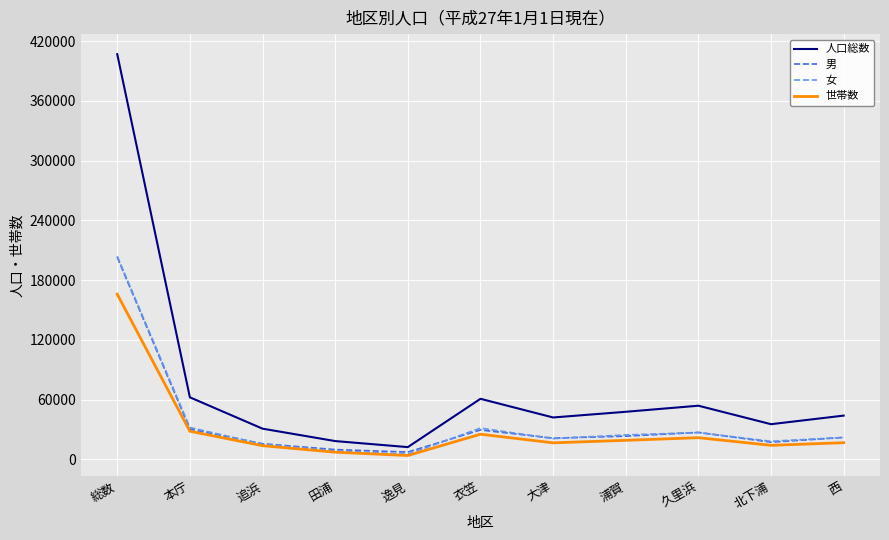

Is this an area chart (filled region under the line)?

No